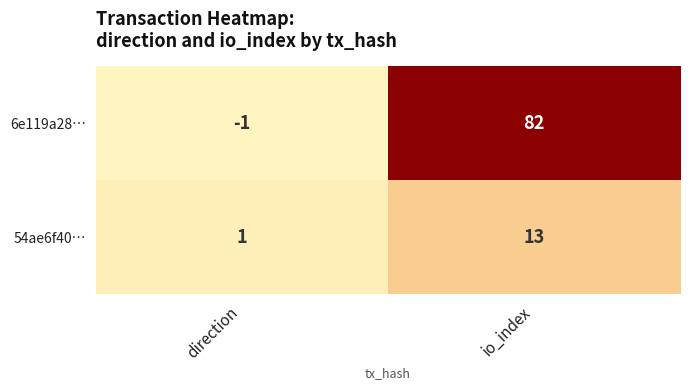

The 54ae6f40… series shows 2 at direction. True or false?

False